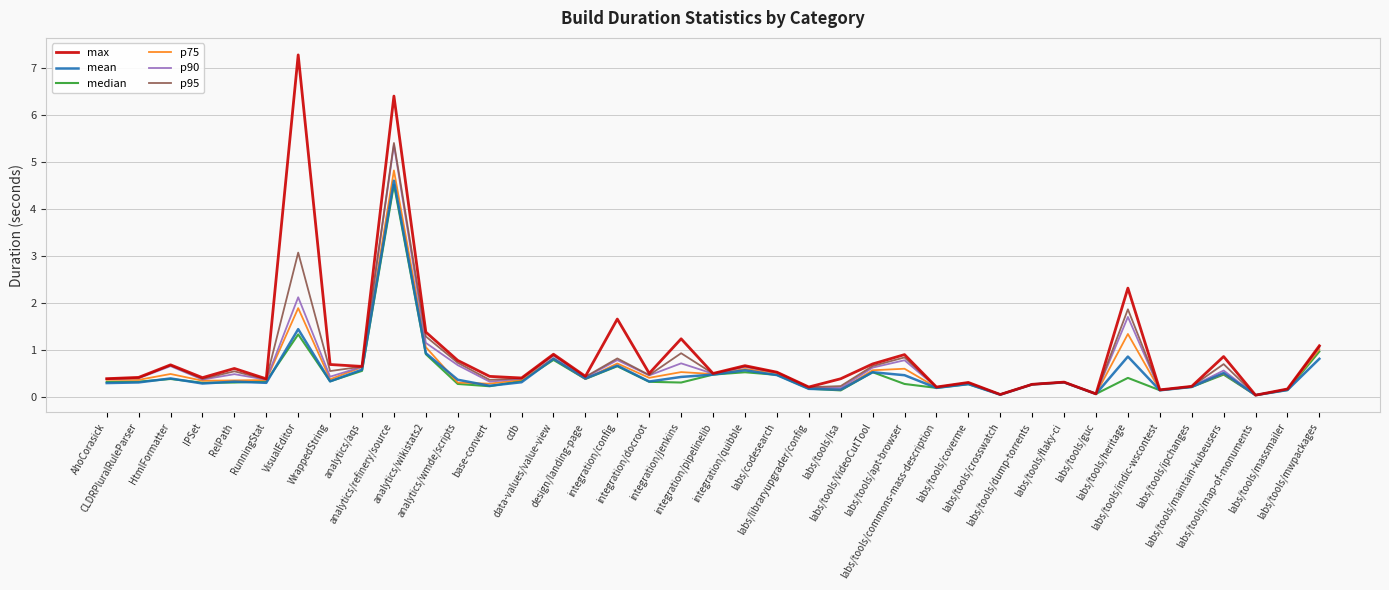

What is the maximum value shown in the chart?

7.3